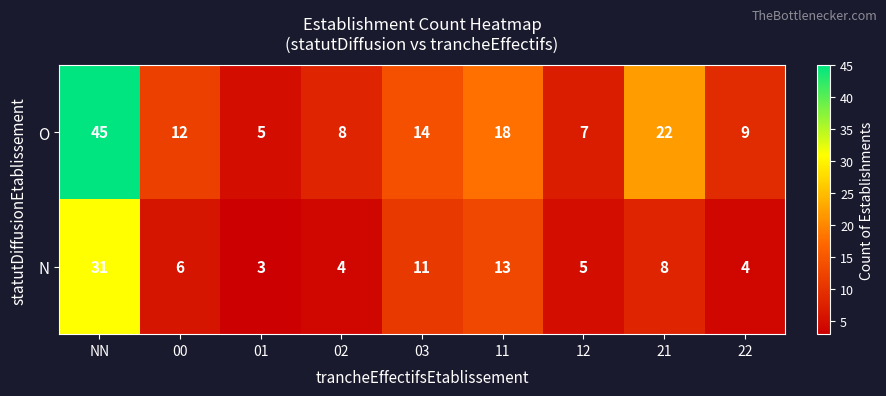

What is the difference between the O values at NN and 00?

33